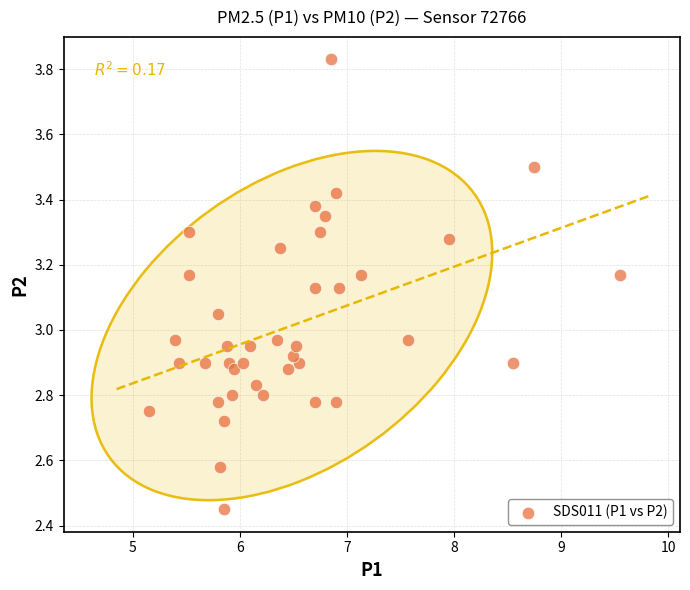

What is the range of X values (max minus min)?

4.4